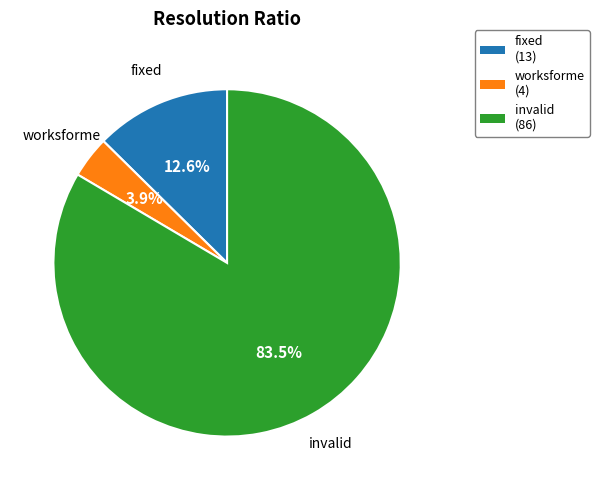

What is the largest slice in the pie chart?

invalid